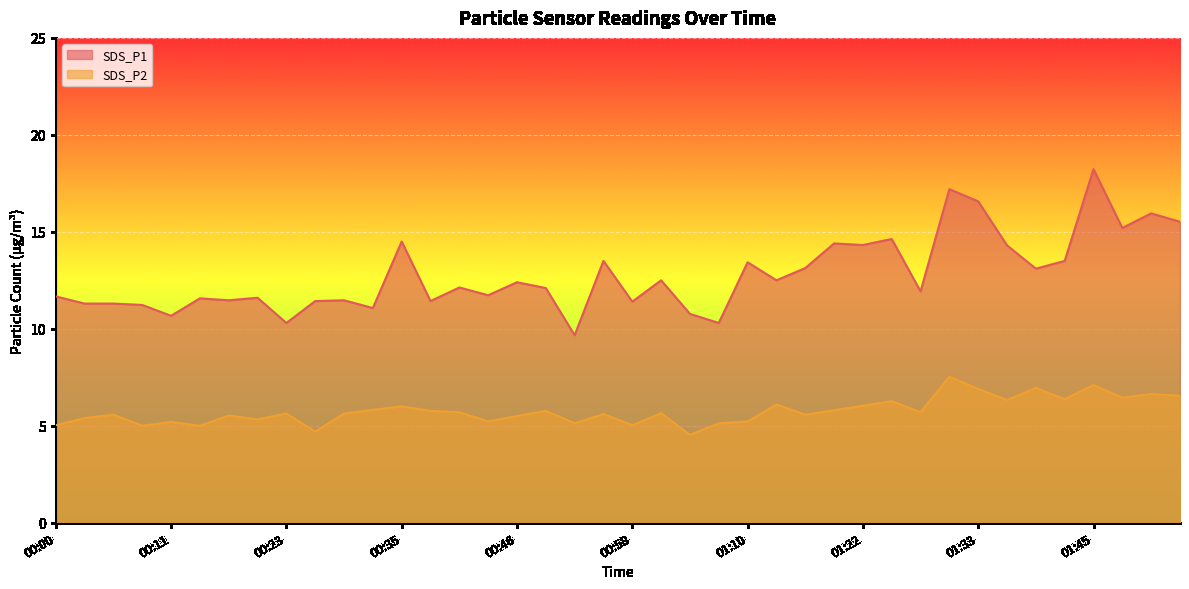

What is the sum of all SDS_P1 values?

511.4